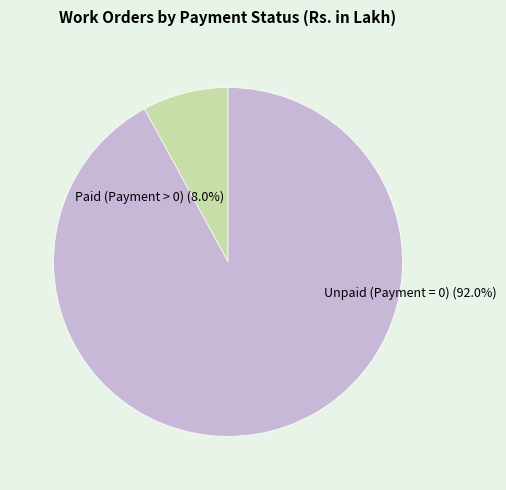

Does 14 account for over 50% of the chart?

No